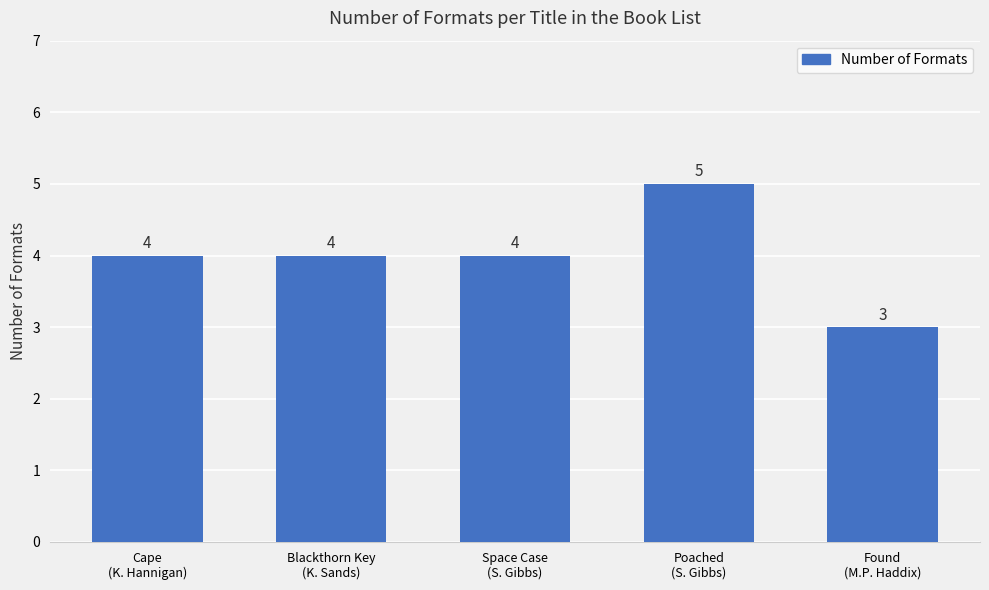

True or false: the data shows 4 at Cape
(K. Hannigan).

True